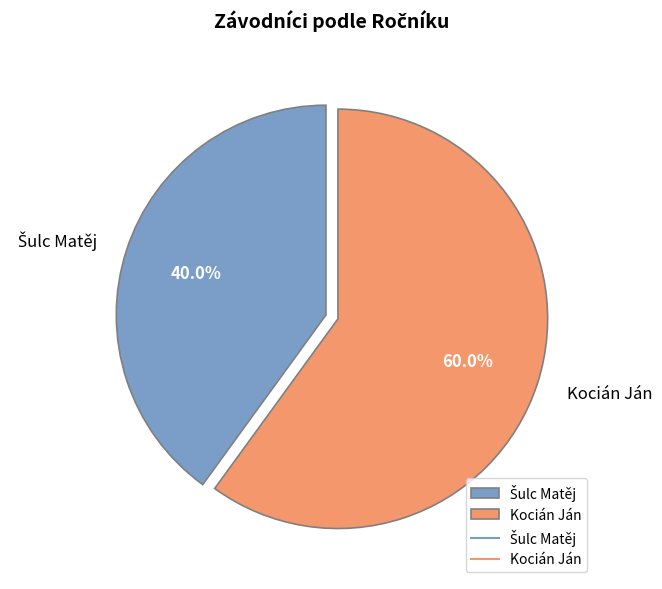

To the nearest percent, what is the difference between the largest and smallest slice percentages?

20%